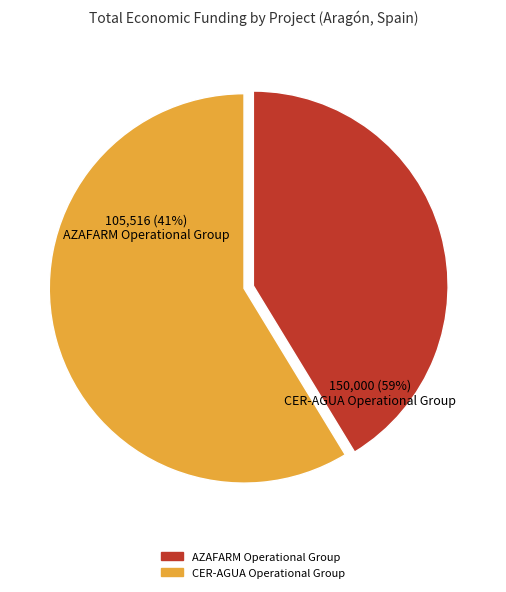

The CER-AGUA Operational Group slice represents 59% of the pie. True or false?

True